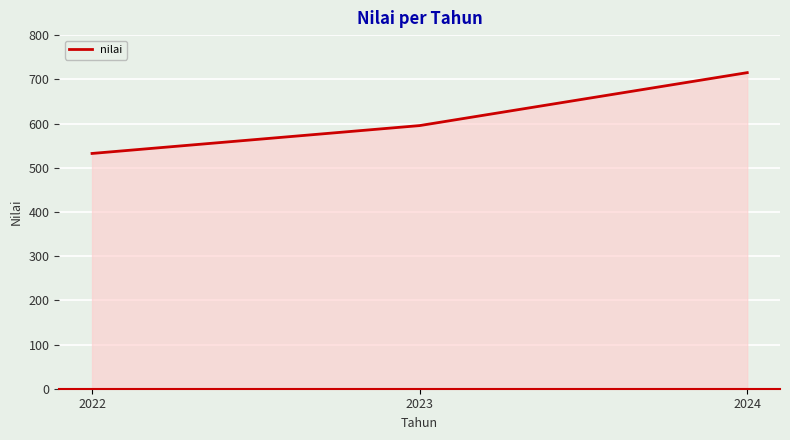

Approximately how many times larger is the value at 2023 compared to 2022?

1.1